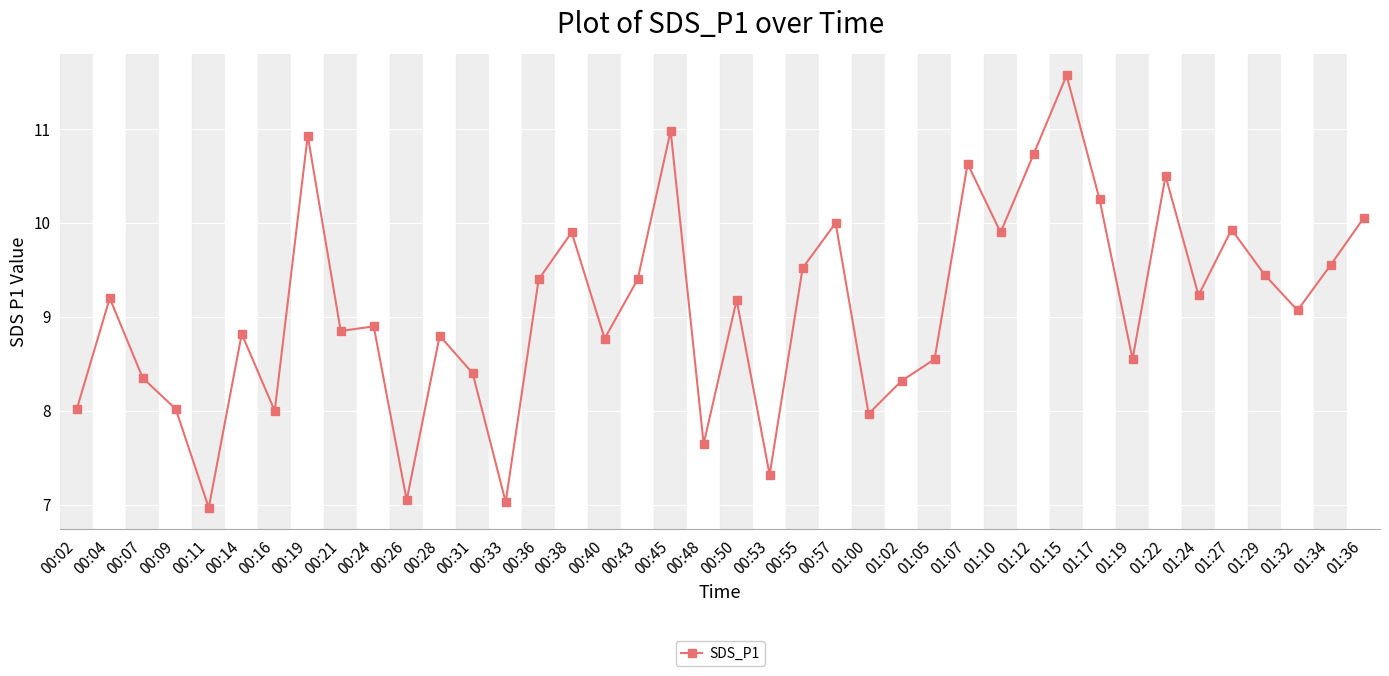

Is it true that the value at 01:19 is 5.6?

False